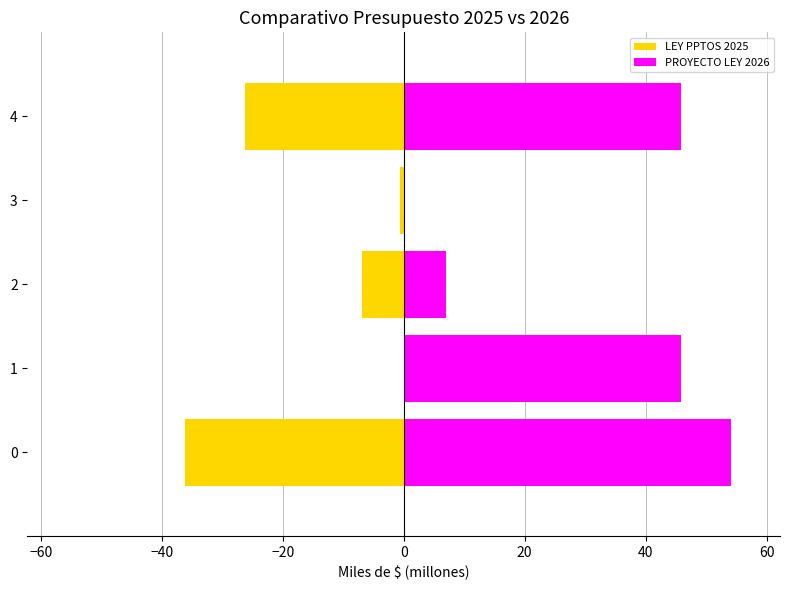

Rank the series by their maximum value, from lowest to highest.

LEY PPTOS 2025, PROYECTO LEY 2026